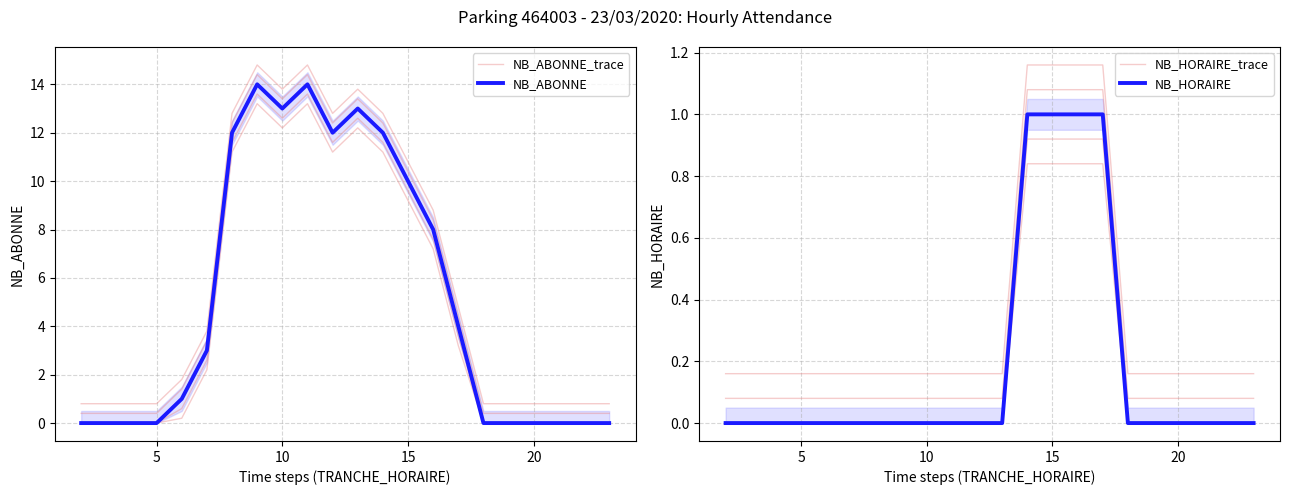

Which series has the largest range (max minus min)?

NB_ABONNE